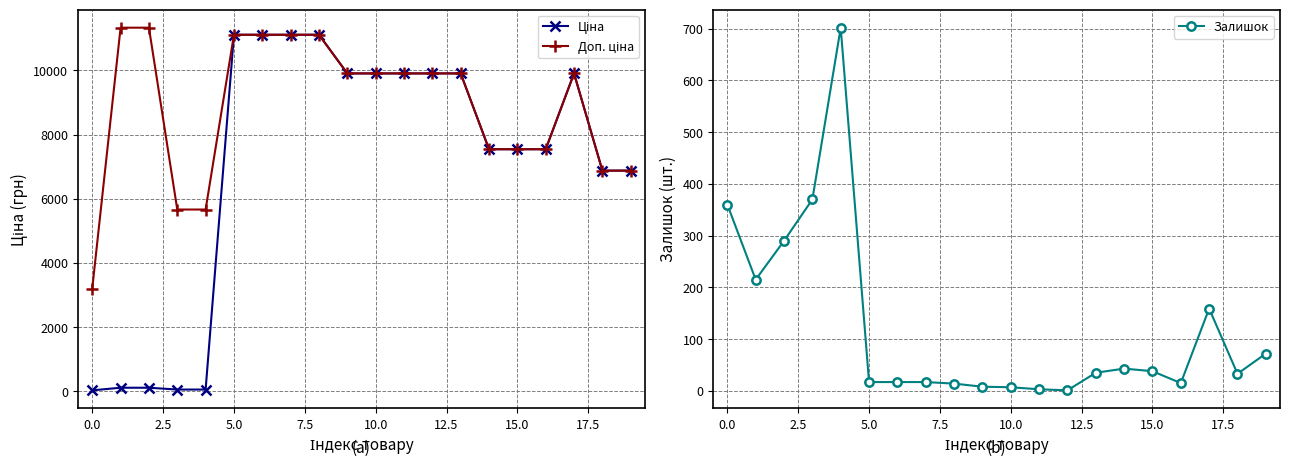

Where is the first local maximum for Доп. ціна?

17